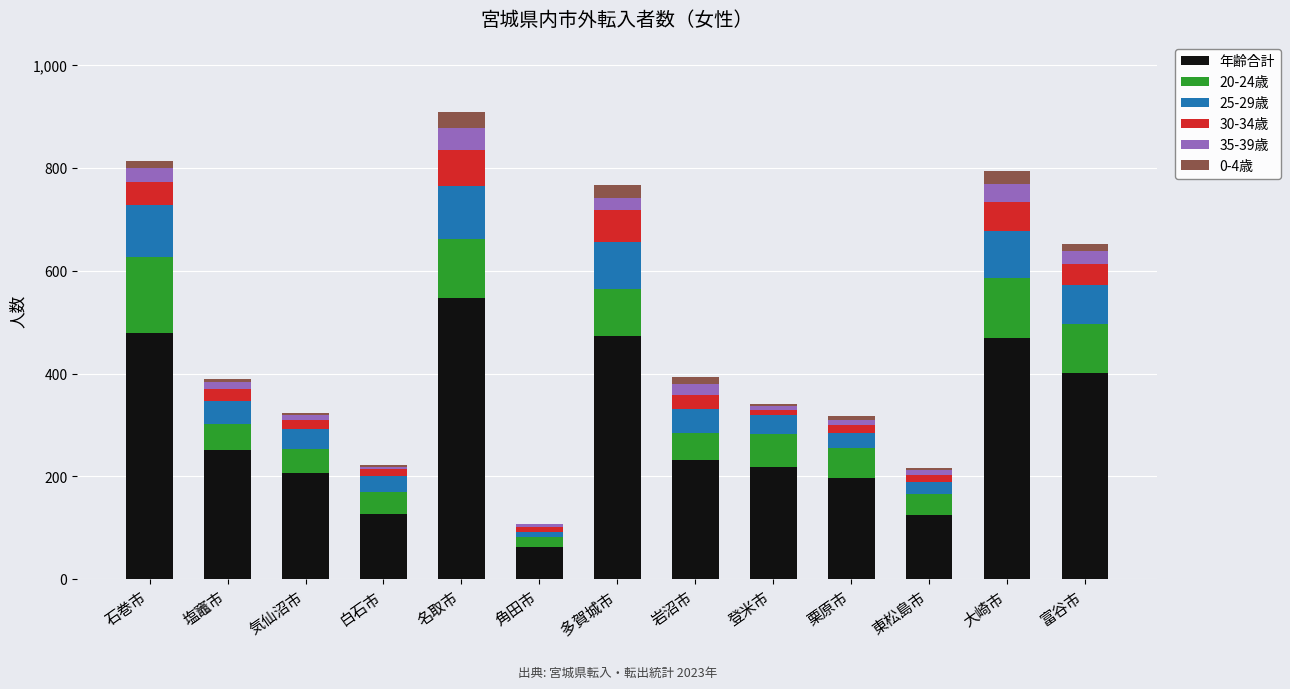

The 年齢合計 series shows 88 at 栗原市. True or false?

False